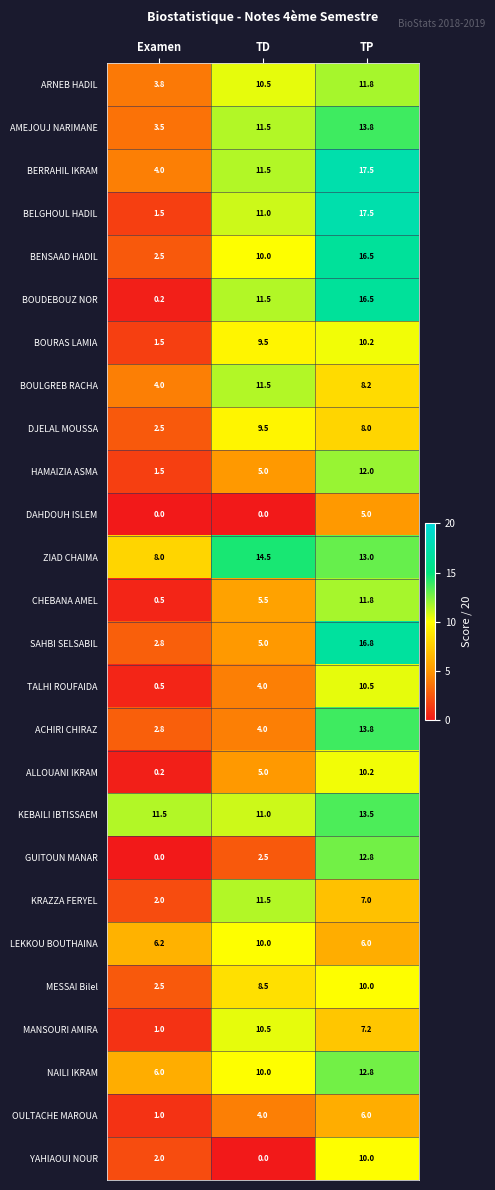

Count the DAHDOUH ISLEM values in the range 0 to 5.

3